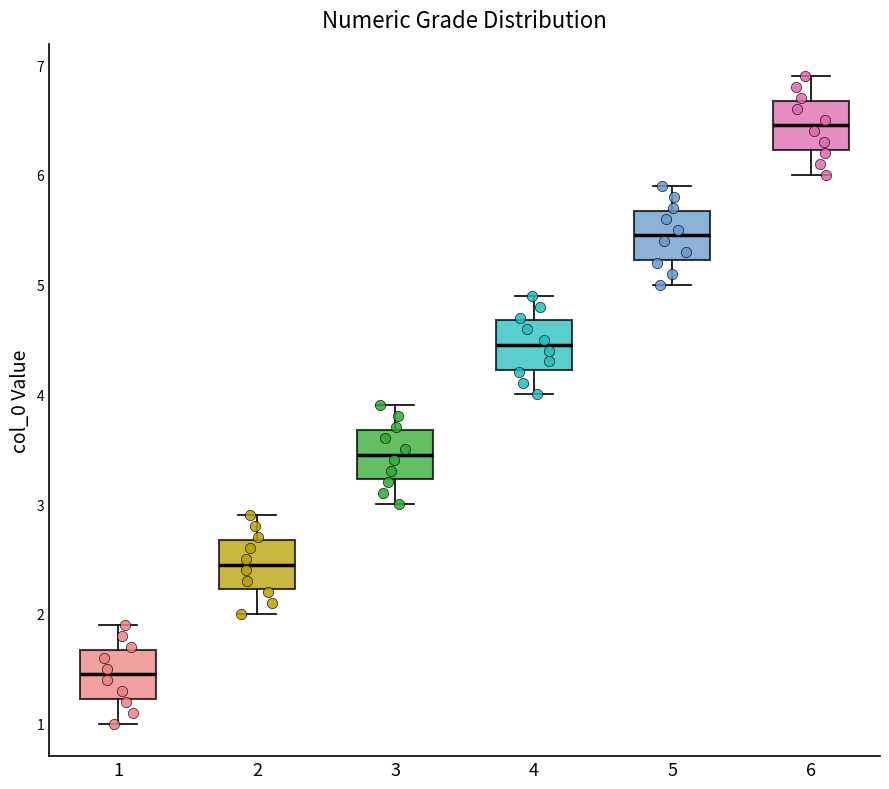

Where does the upper whisker of the box at x = 6 end on the y-axis? The values are not printed on the chart, so give them approximately, as read against the axis.

6.9